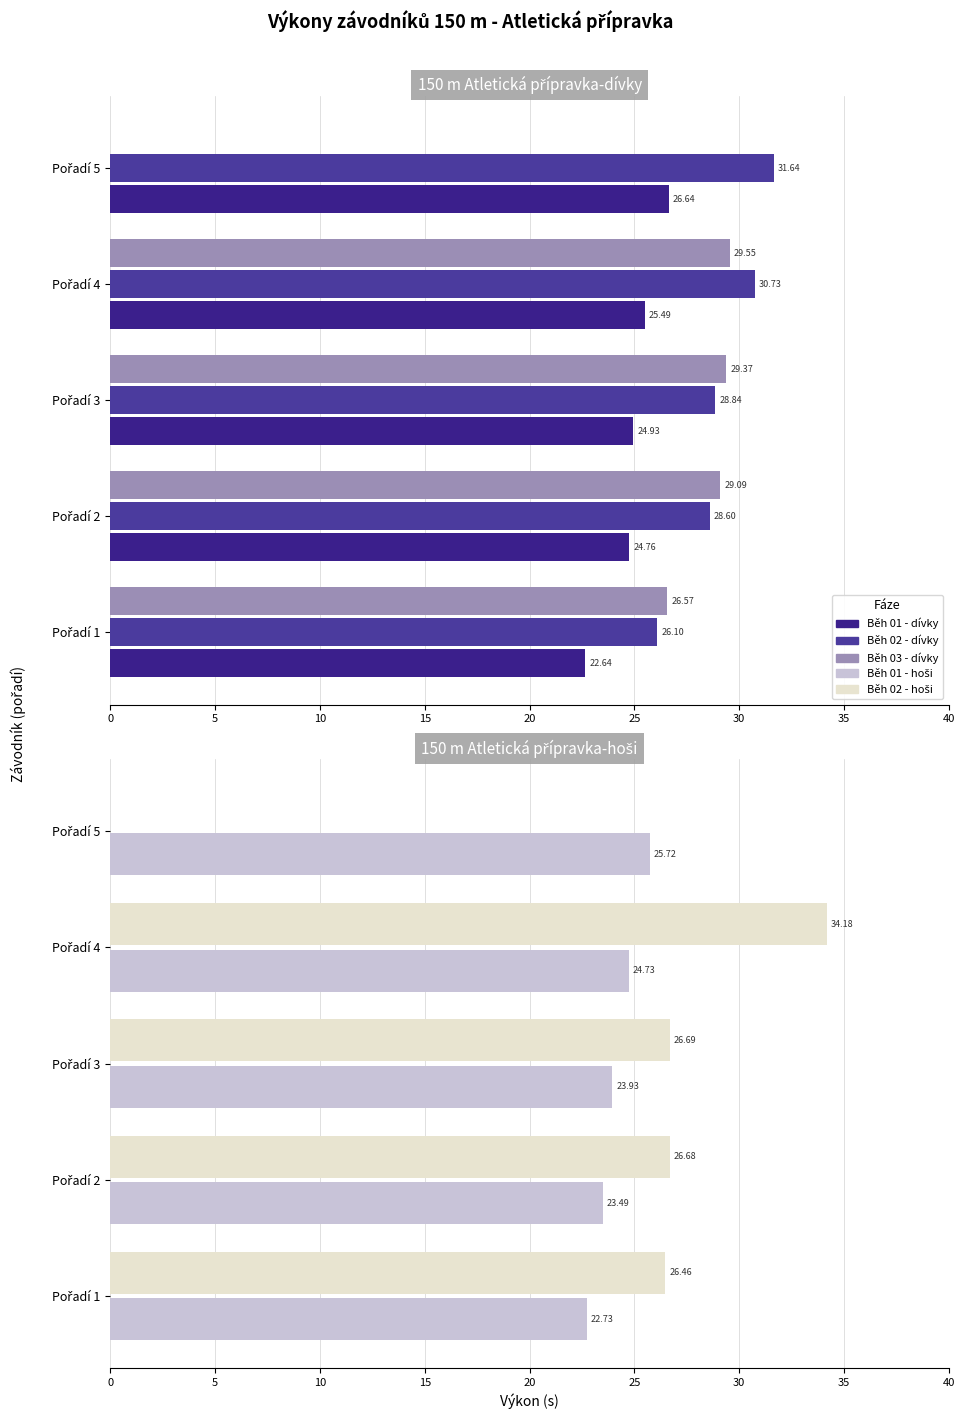

The value of Běh 01 - dívky at 20 is 26.6. True or false?

True